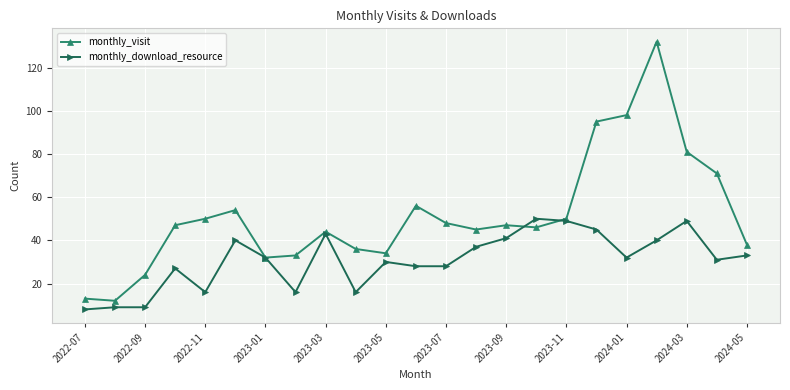

Rank the series by their maximum value, from highest to lowest.

monthly_visit, monthly_download_resource